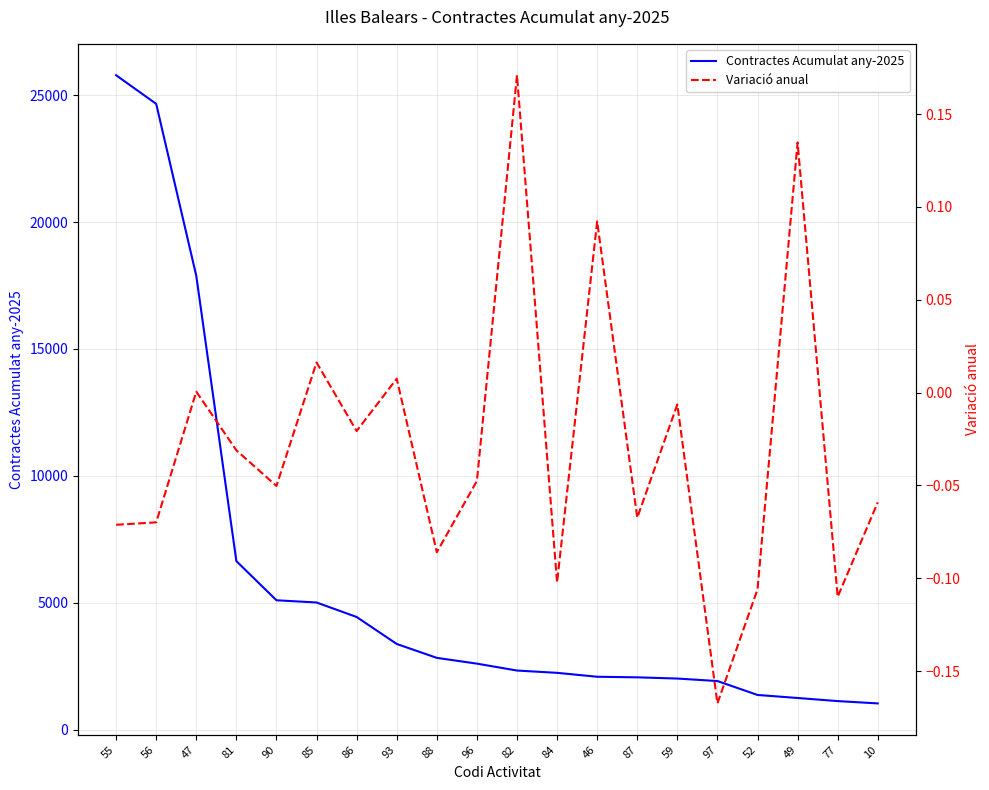

What is the difference between the Variació anual values at 47 and 87?

0.1